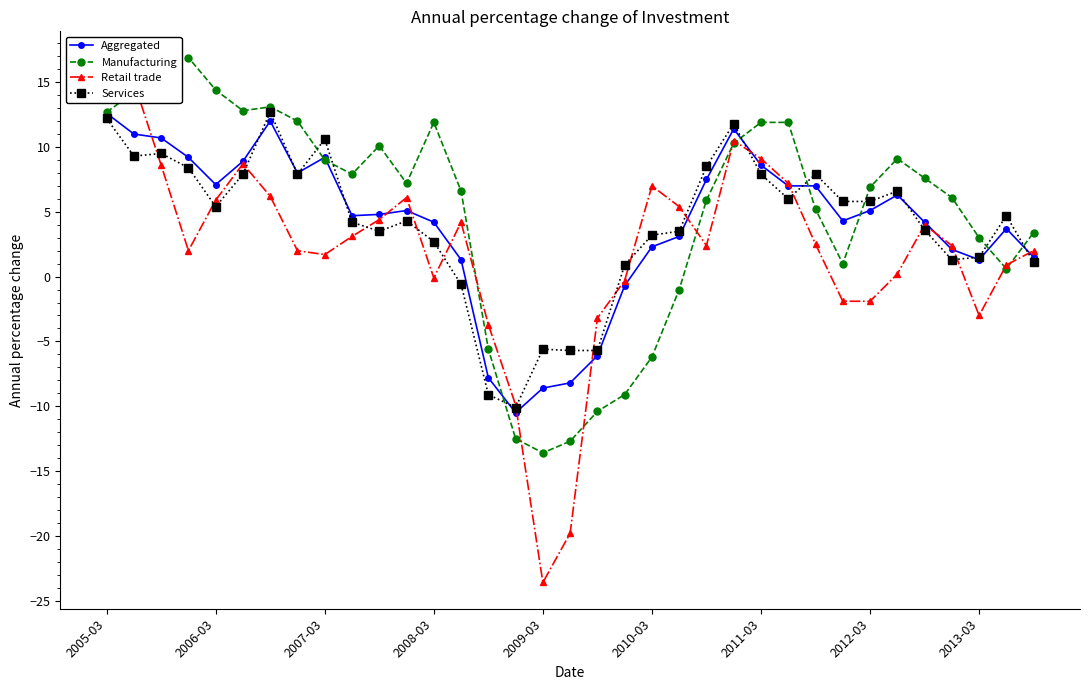

What position from the right is 19?

16